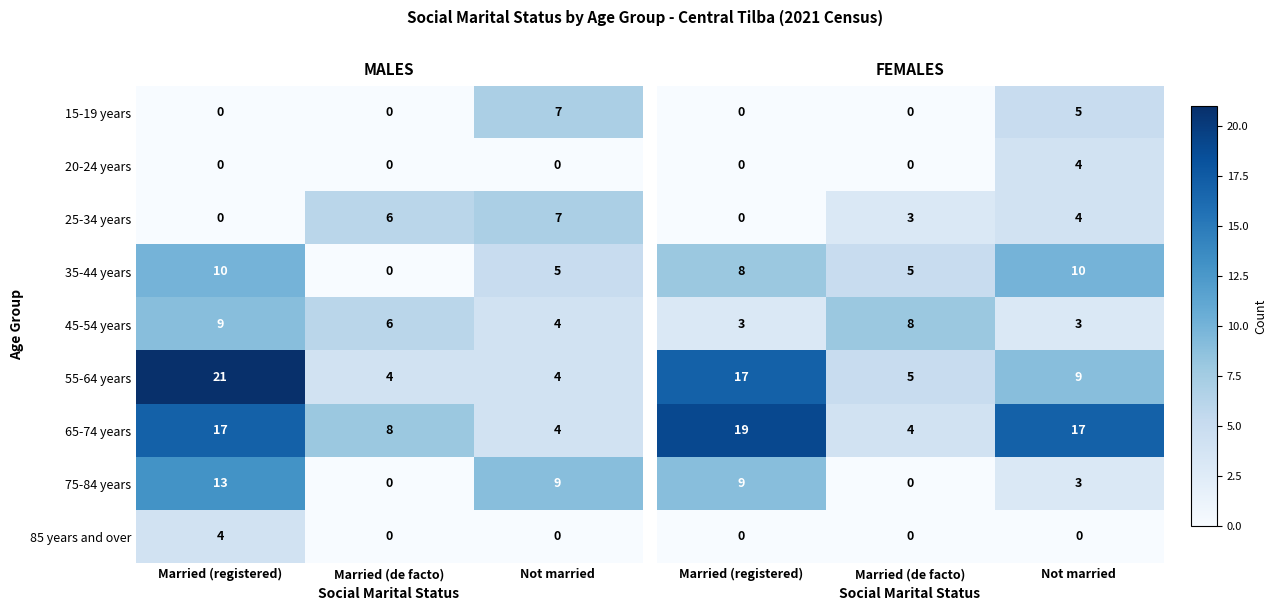

At which label does 35-44 years reach its minimum?

Married (de facto)